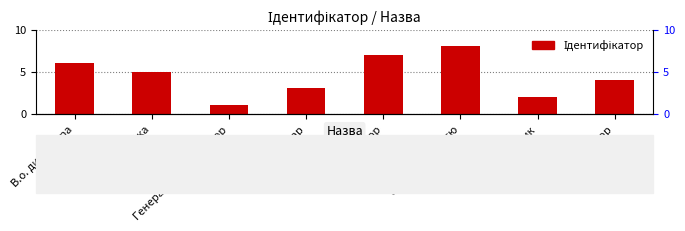

What is the maximum value shown in the chart?

8